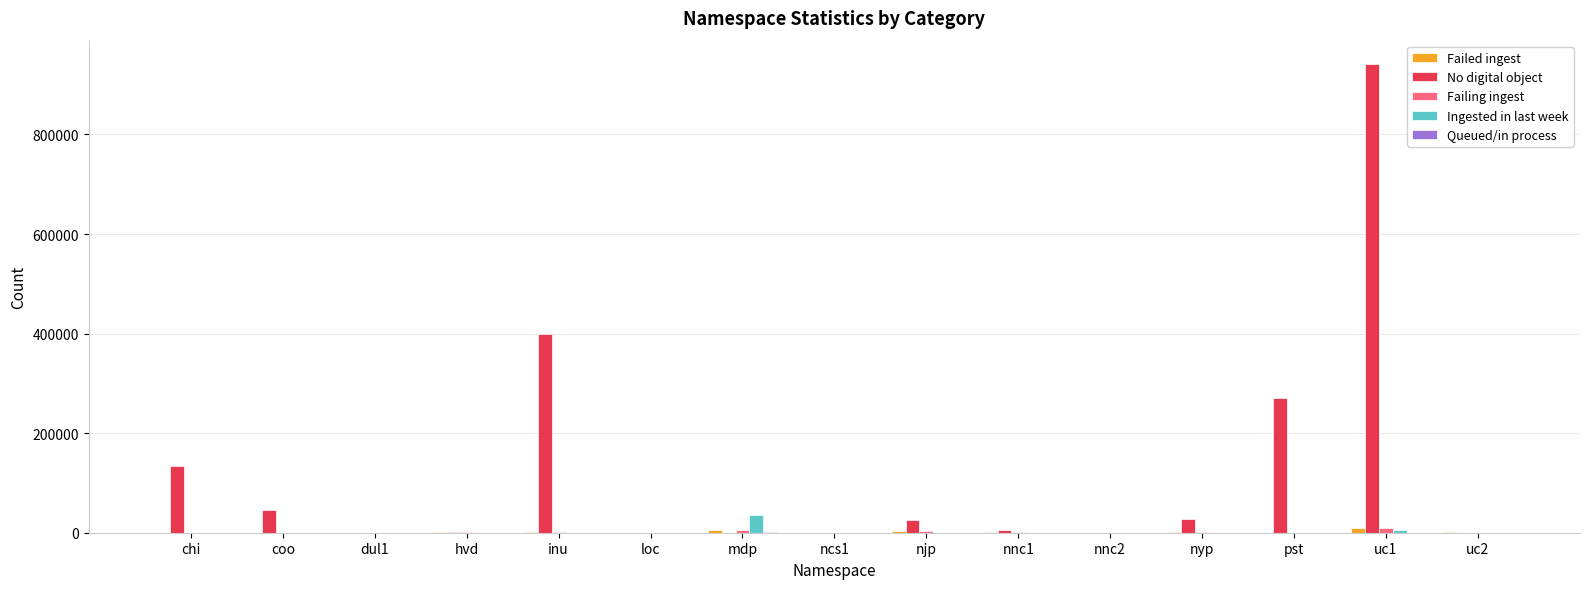

At which category is the sum across all series the highest?

uc1